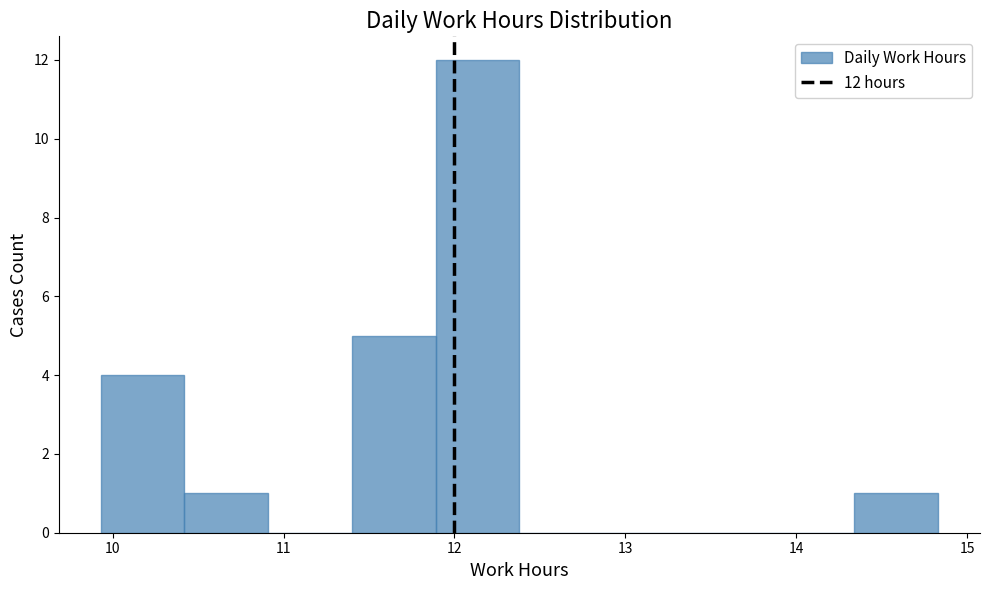

Which range on the x-axis has the tallest bar?

11.89 to 12.38